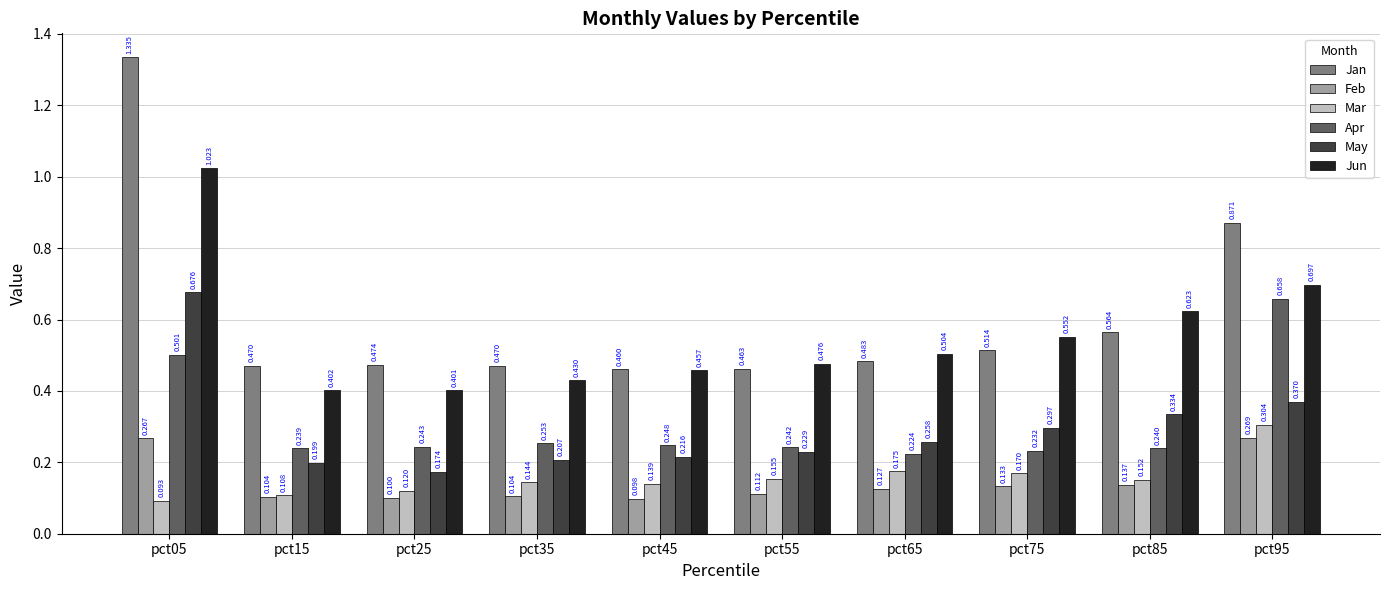

Rank the series at pct15 from highest to lowest value.

Jan, Jun, Apr, May, Mar, Feb